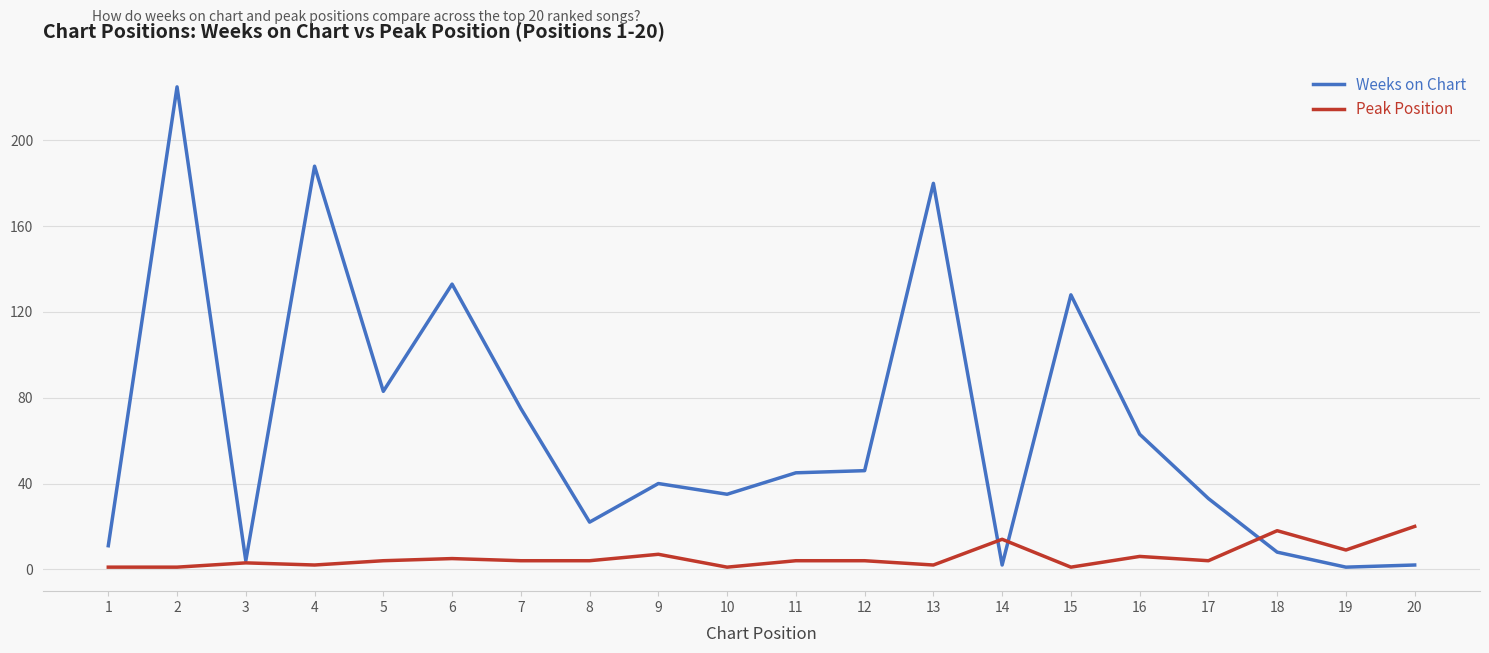

Is this an area chart (filled region under the line)?

No